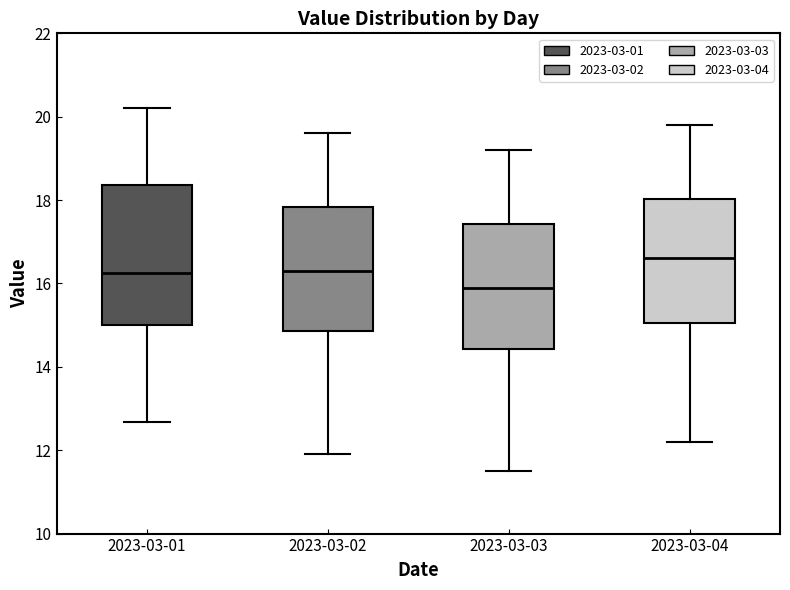

Reading left to right, transcribe this box plot: for each box, give where its median line is, the range the box spans, and where its two whiskers end, as read against the y-axis. The values are not printed on the chart, so give them approximately, as read against the axis.

2023-03-01: median 16.2, box 15.0 to 18.4, whiskers 12.6 to 20.2
2023-03-02: median 16.4, box 14.8 to 17.8, whiskers 12.0 to 19.6
2023-03-03: median 16.0, box 14.4 to 17.4, whiskers 11.6 to 19.2
2023-03-04: median 16.6, box 15.0 to 18.0, whiskers 12.2 to 19.8